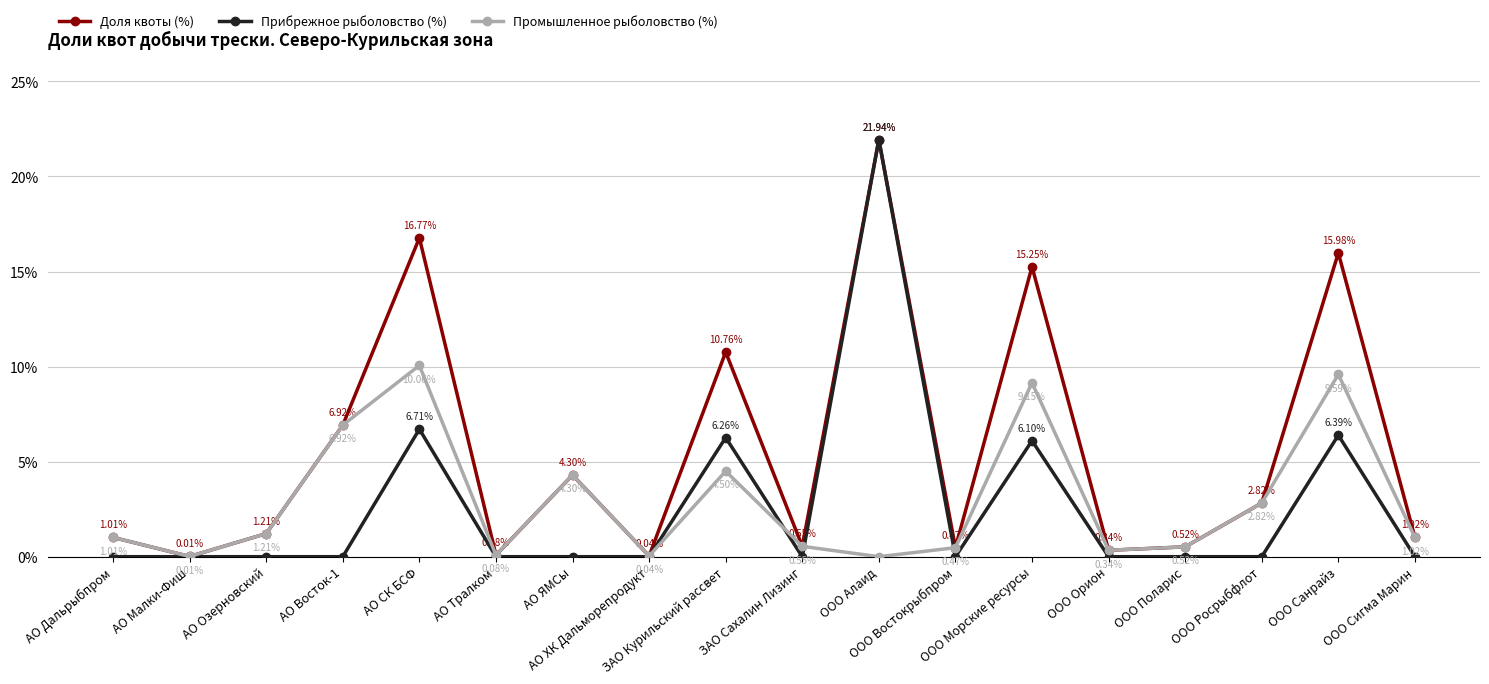

Which series has the largest total across all categories?

Доля квоты (%)